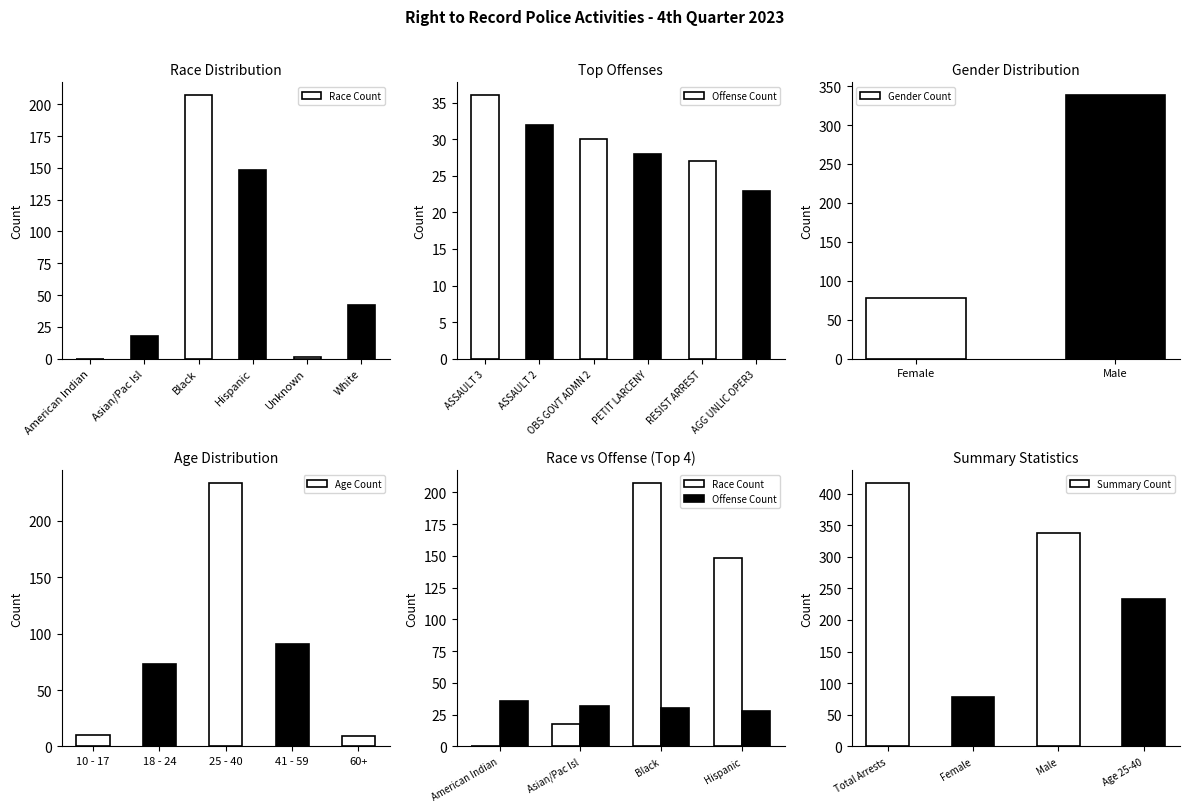

What is the maximum value for Race Count?

207